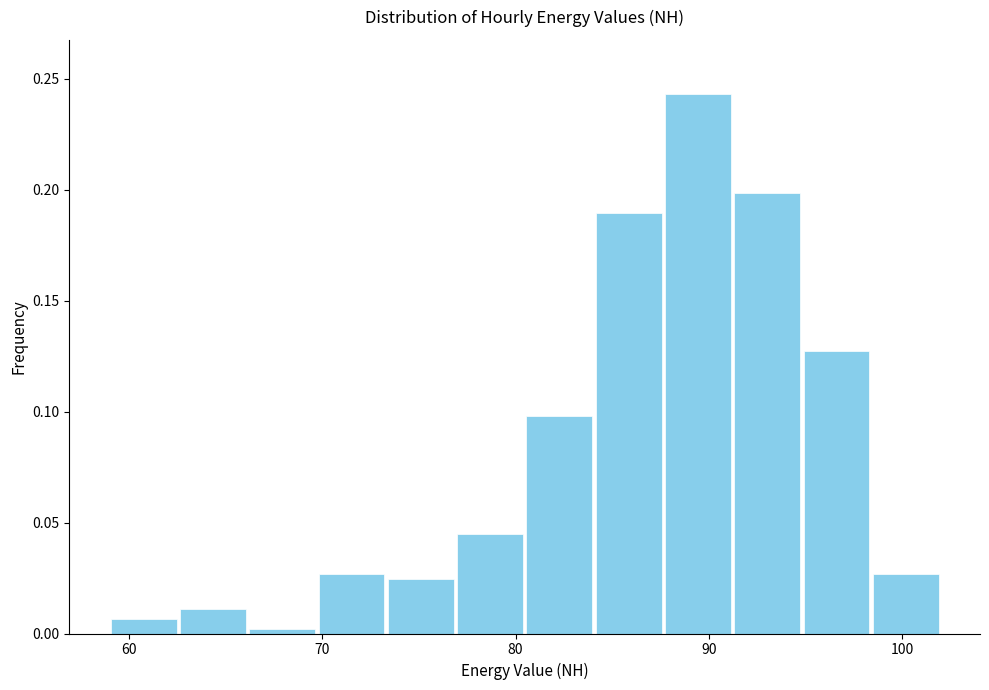

Read against the x-axis, roughly where is the centre of the tallest bar?

89